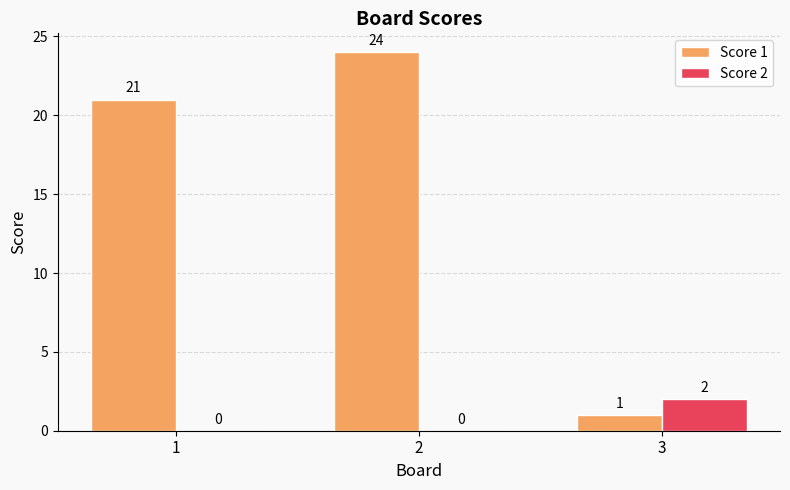

Which series has the widest spread of values?

Score 1